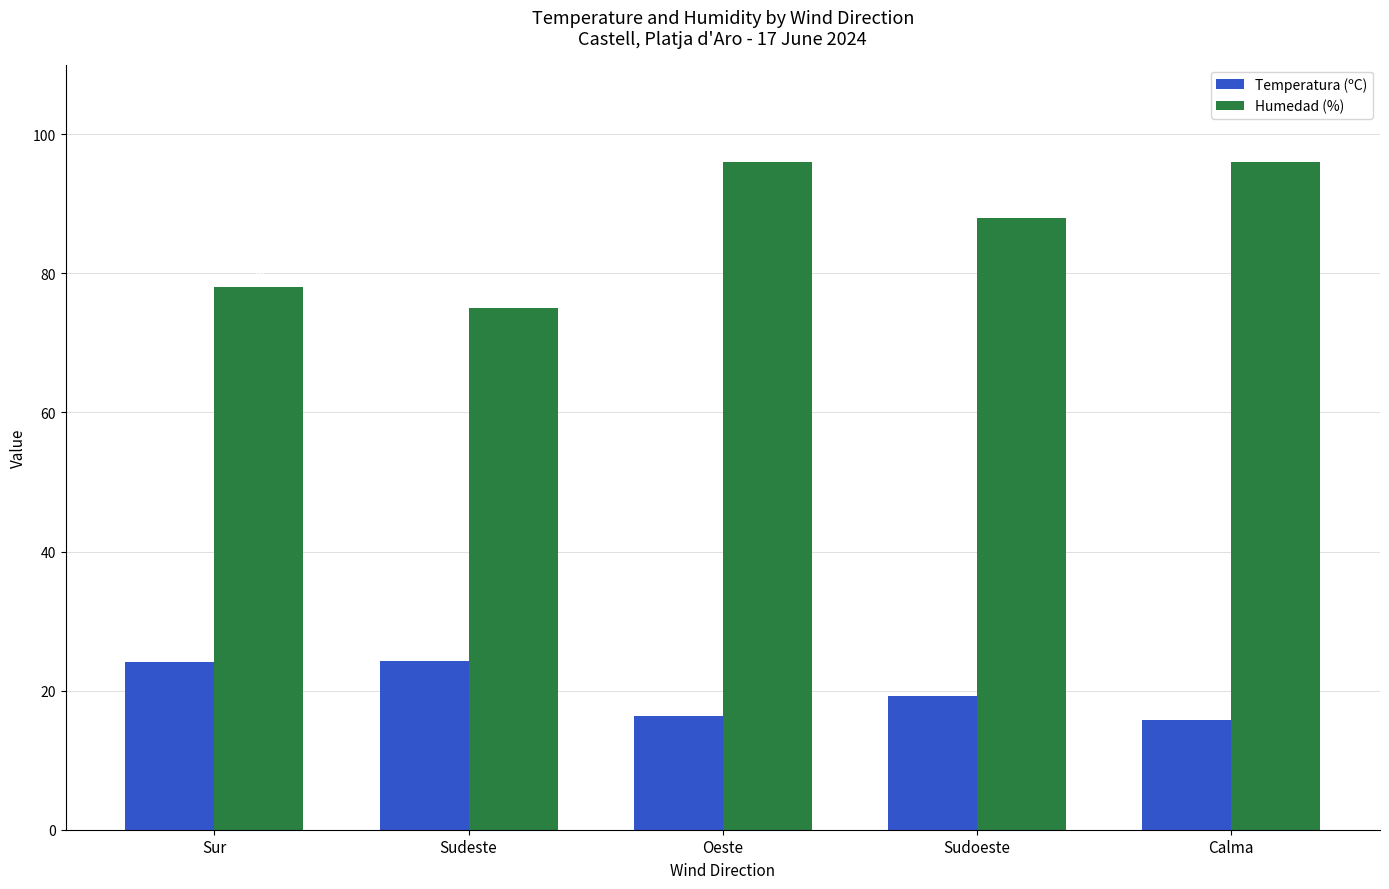

Between Oeste and Sudoeste, which series saw the biggest shift?

Humedad (%)